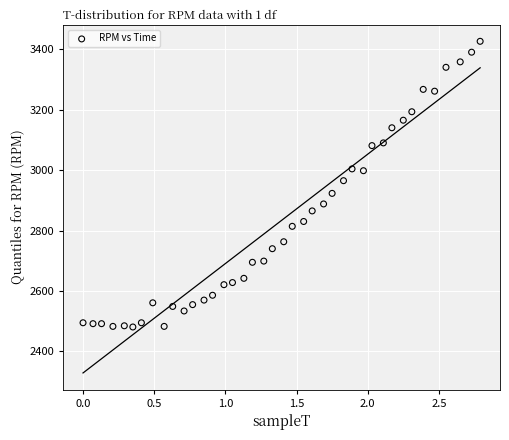

What is the range of Y values (max minus min)?

945